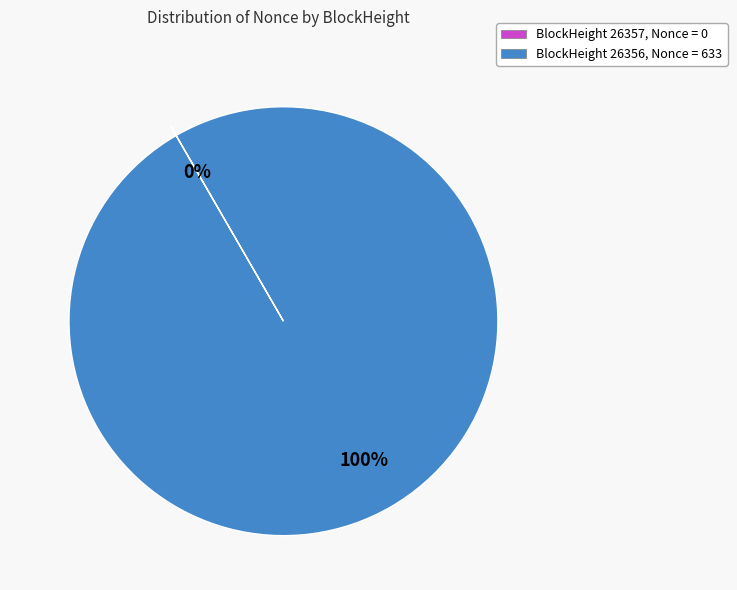

Is there a majority slice in this chart?

Yes